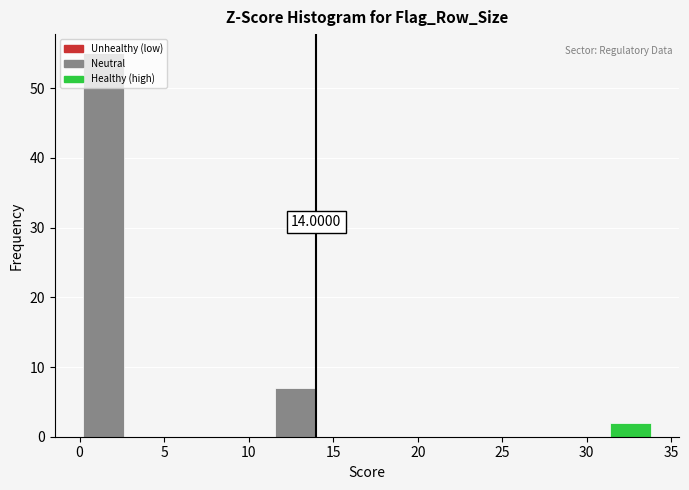

Over which range of the x-axis is the bar tallest?

0.0 to 3.0